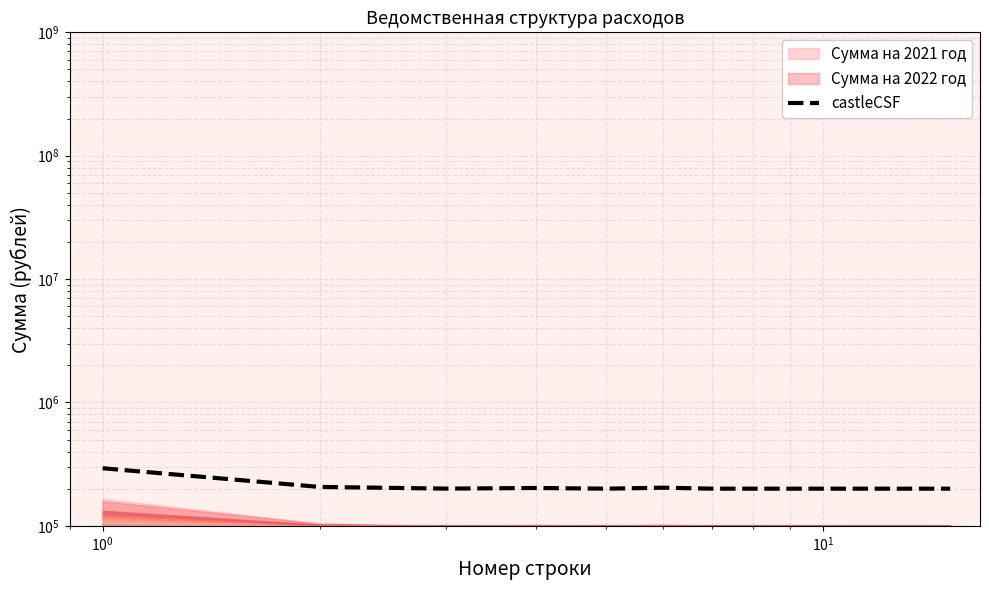

How many points are lower than both their immediate neighbors (excluding endpoints)?

5